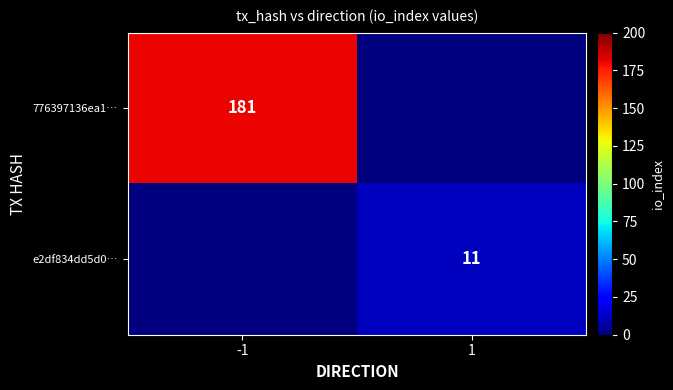

What is the total value across all series at -1?

181